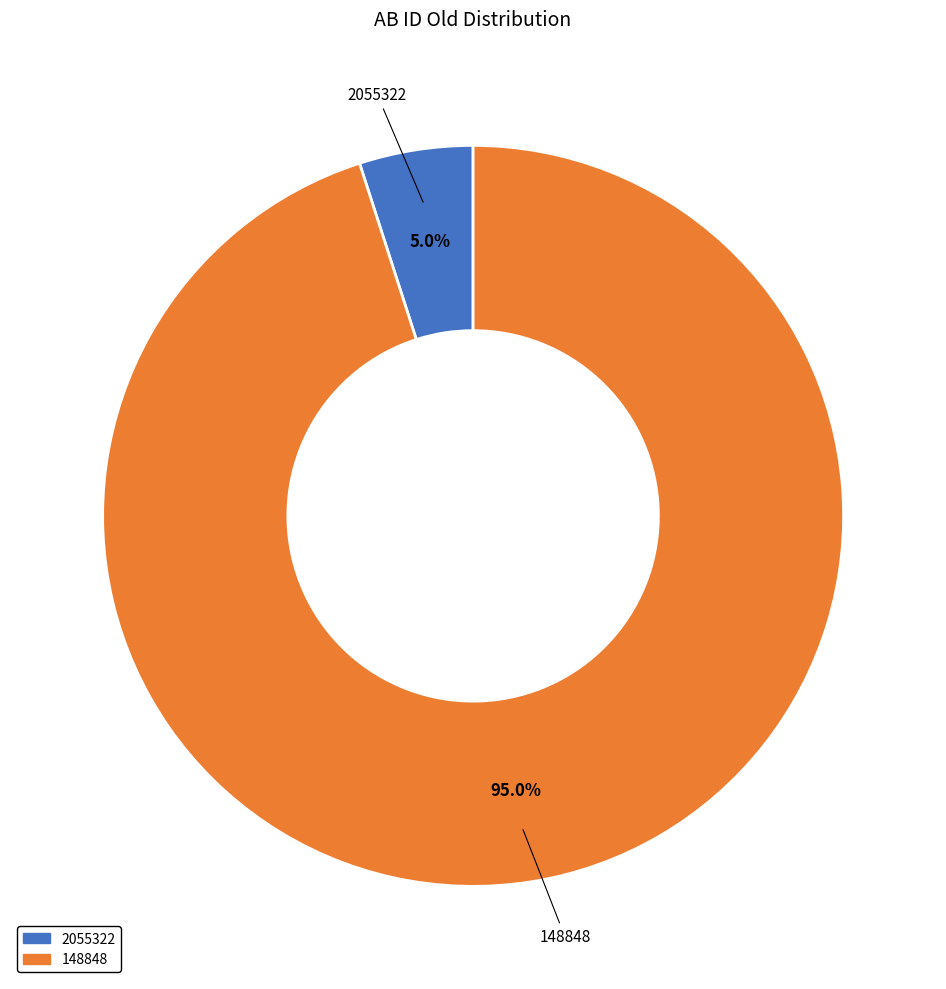

To the nearest percent, what is the average slice percentage?

50%